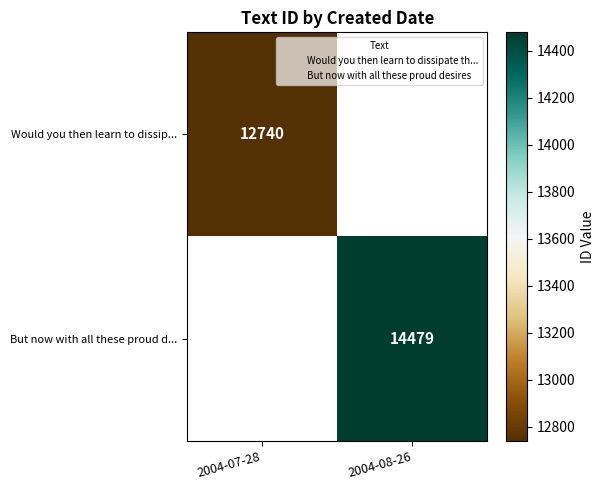

The But now with all these proud d... series shows 14479 at 2004-08-26. True or false?

True